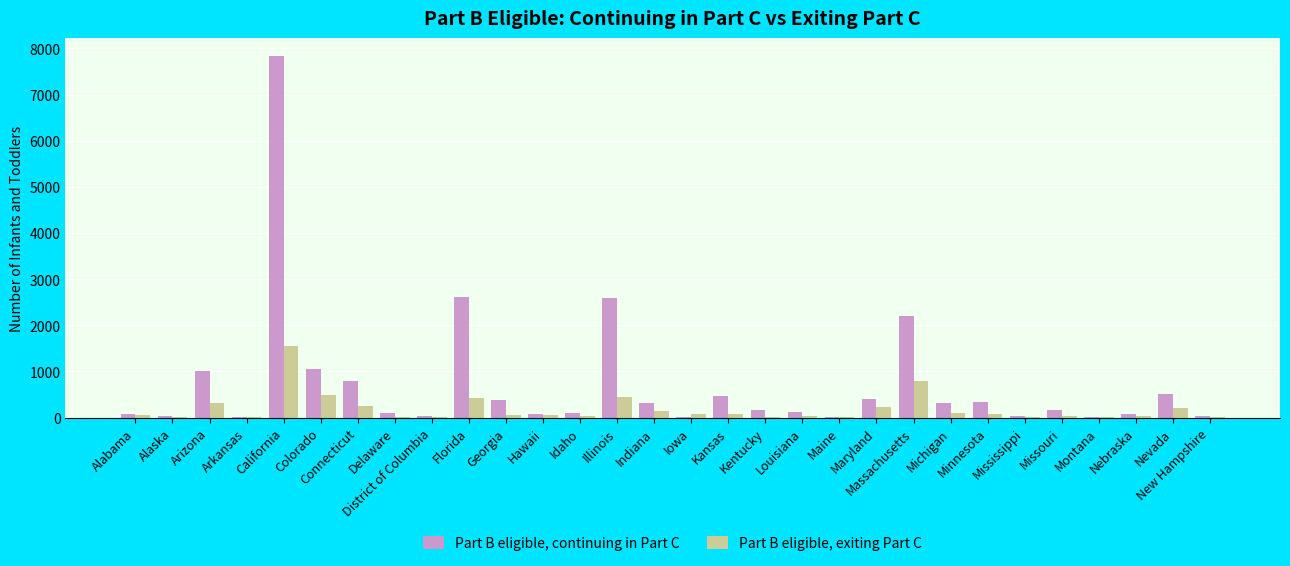

Between Arkansas and Maryland, which series saw the biggest shift?

Part B eligible, continuing in Part C